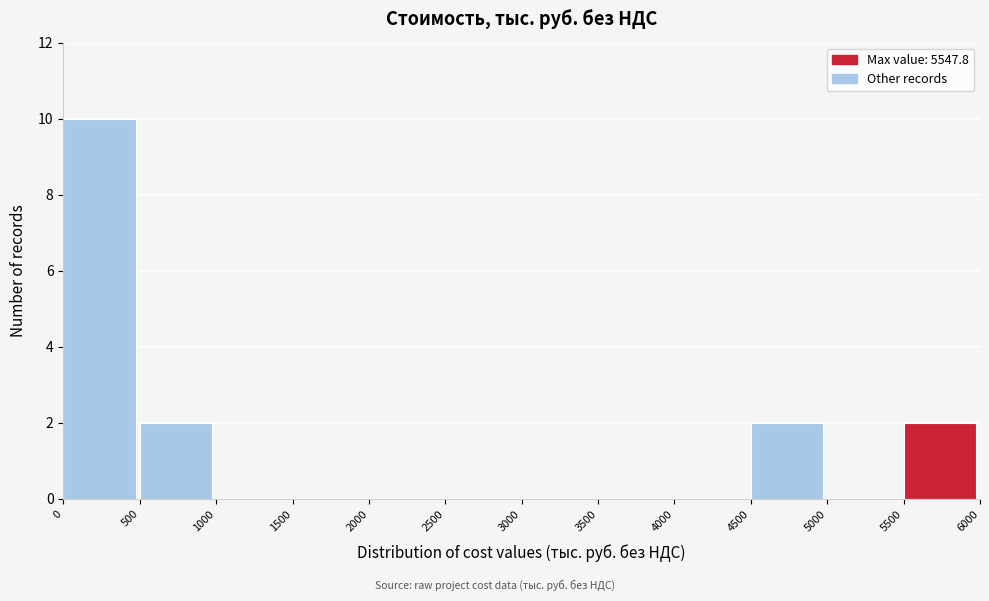

Reading left to right, list every bar in this chart as the range it spans on the x-axis followed by its height. The values are not printed on the chart, so give them approximately, as read against the axis.

0 to 500: 10
500 to 1000: 2
1000 to 1500: 0
1500 to 2000: 0
2000 to 2500: 0
2500 to 3000: 0
3000 to 3500: 0
3500 to 4000: 0
4000 to 4500: 0
4500 to 5000: 2
5000 to 5500: 0
5500 to 6000: 2